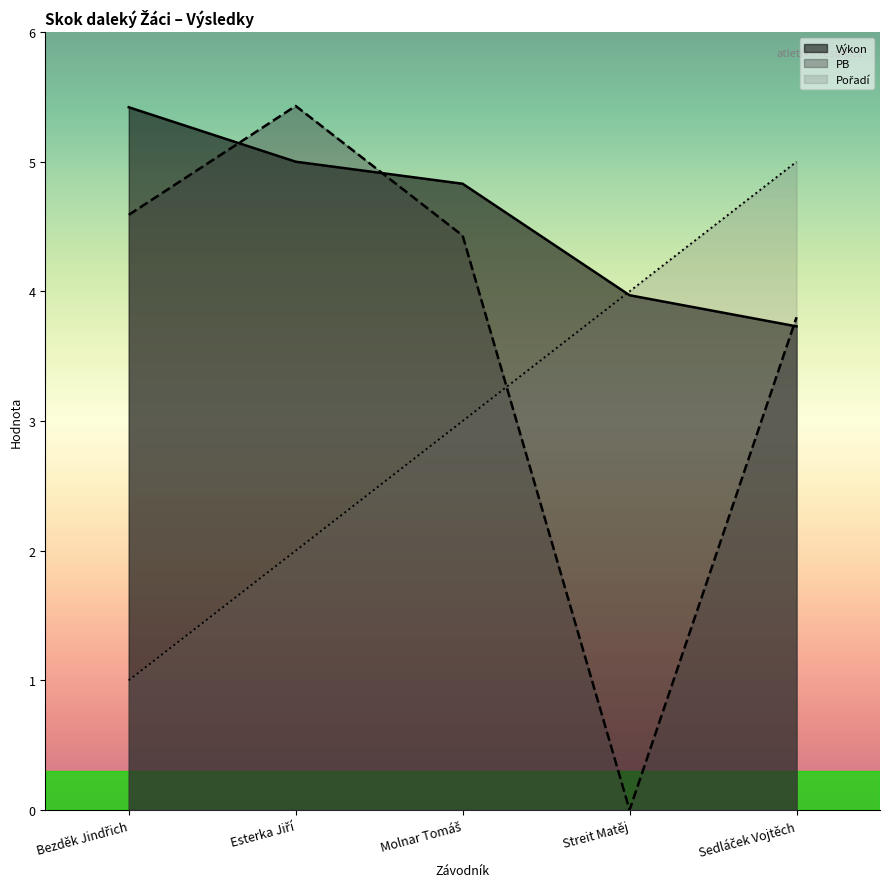

At how many categories does at least one series exceed 4?

4